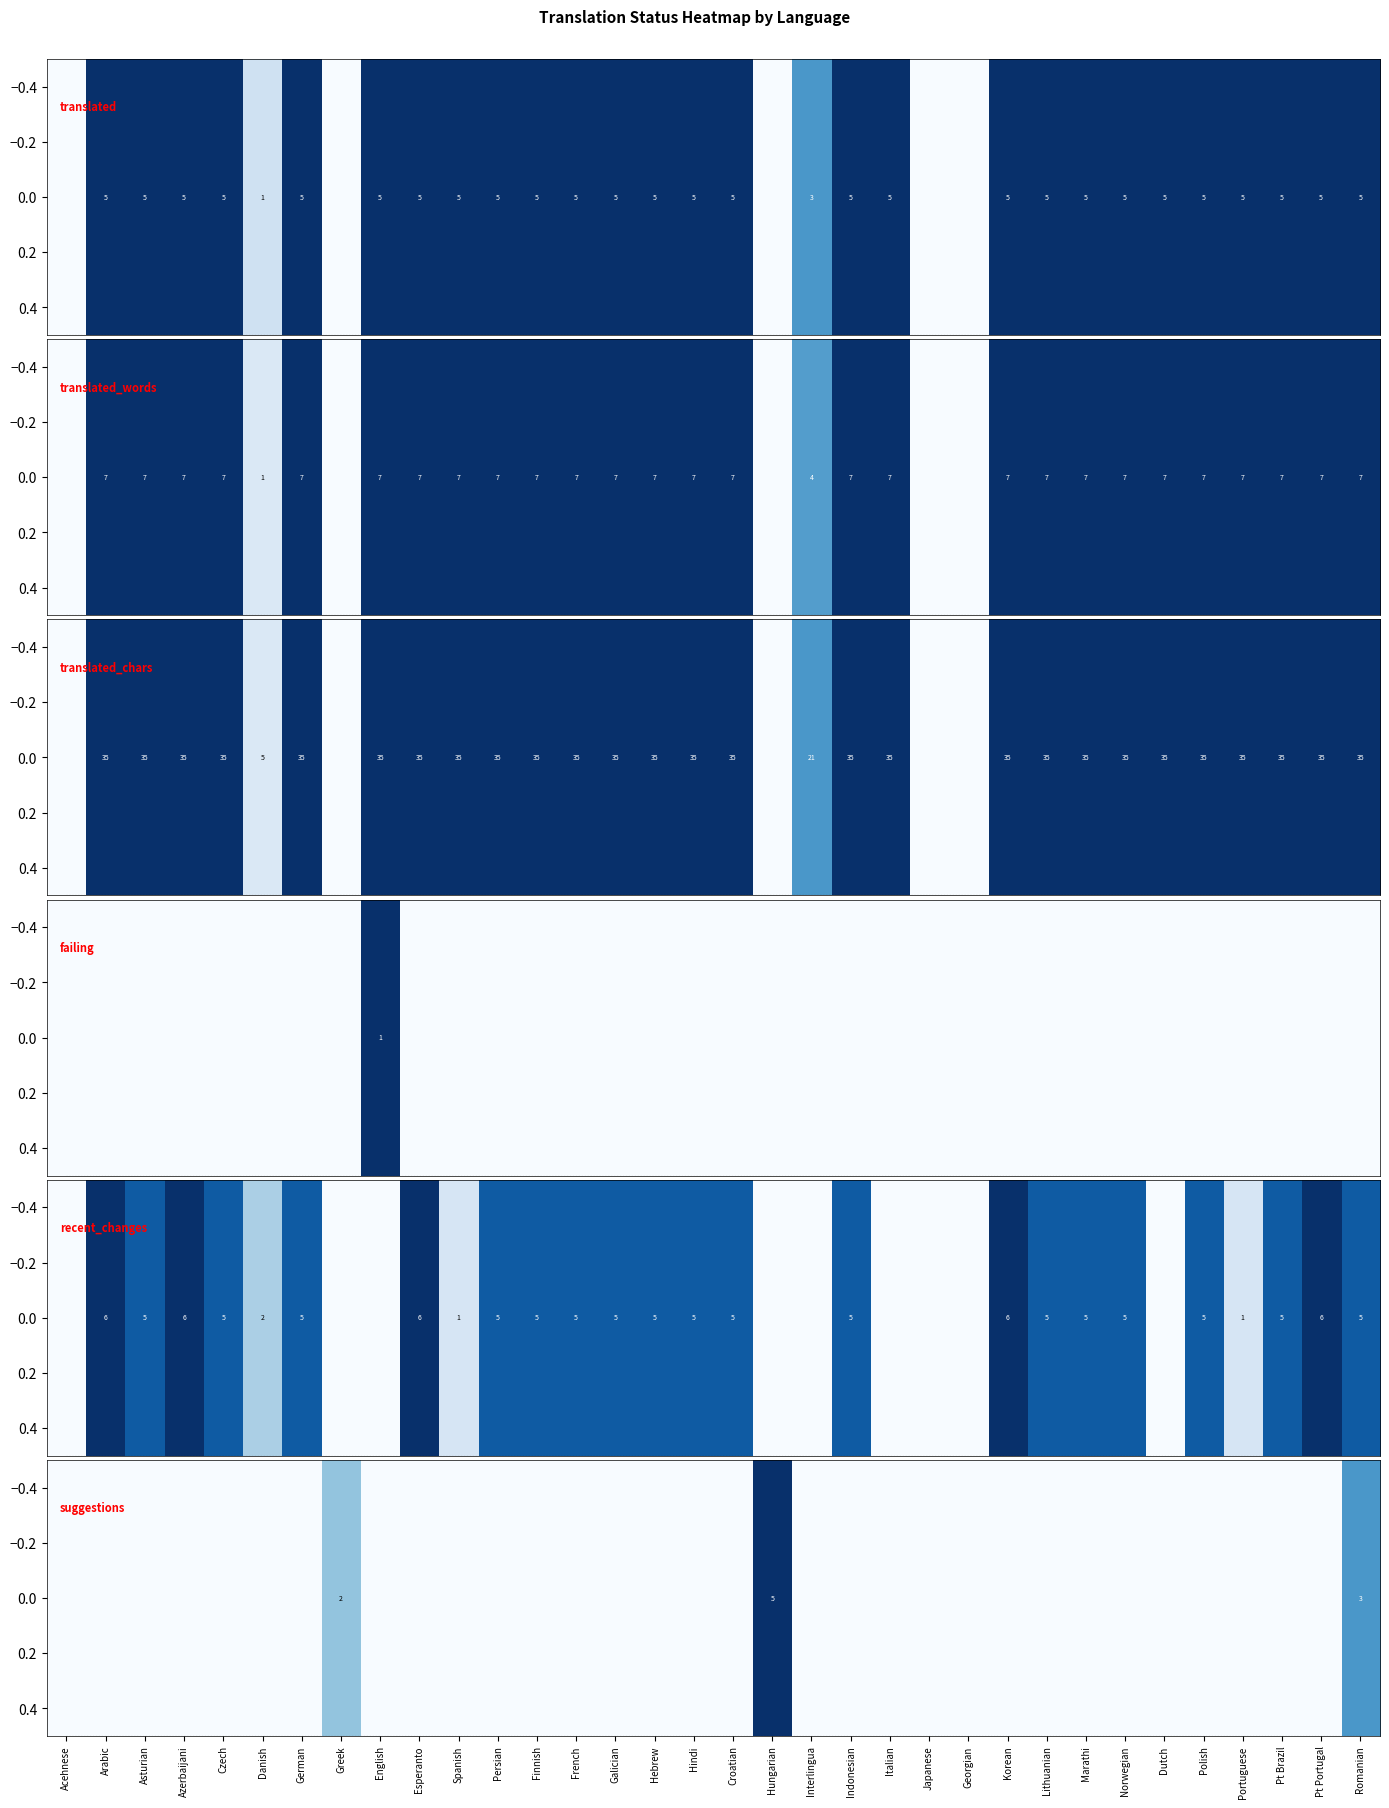

Rank the categories by value from highest to lowest.

Hungarian, Romanian, Greek, Acehnese, Arabic, Asturian, Azerbaijani, Czech, Danish, German, English, Esperanto, Spanish, Persian, Finnish, French, Galician, Hebrew, Hindi, Croatian, Interlingua, Indonesian, Italian, Japanese, Georgian, Korean, Lithuanian, Marathi, Norwegian, Dutch, Polish, Portuguese, Pt Brazil, Pt Portugal